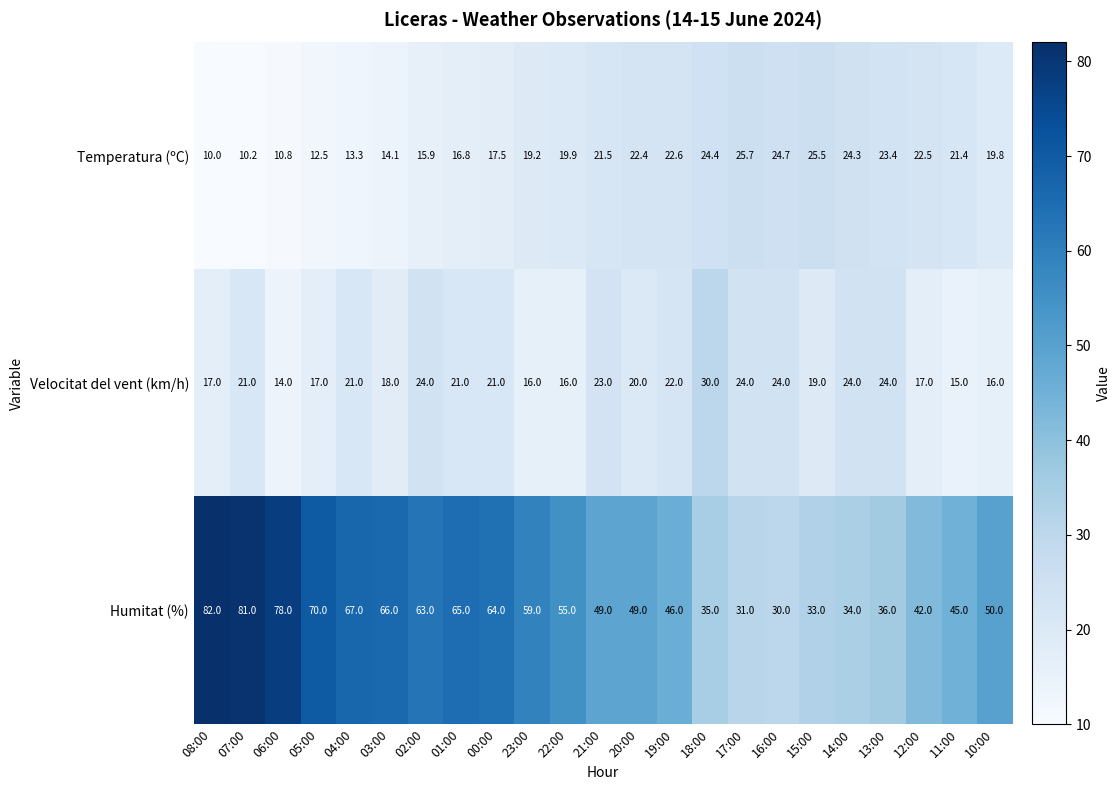

What is the approximate value of Temperatura (ºC) at 16:00?

24.7